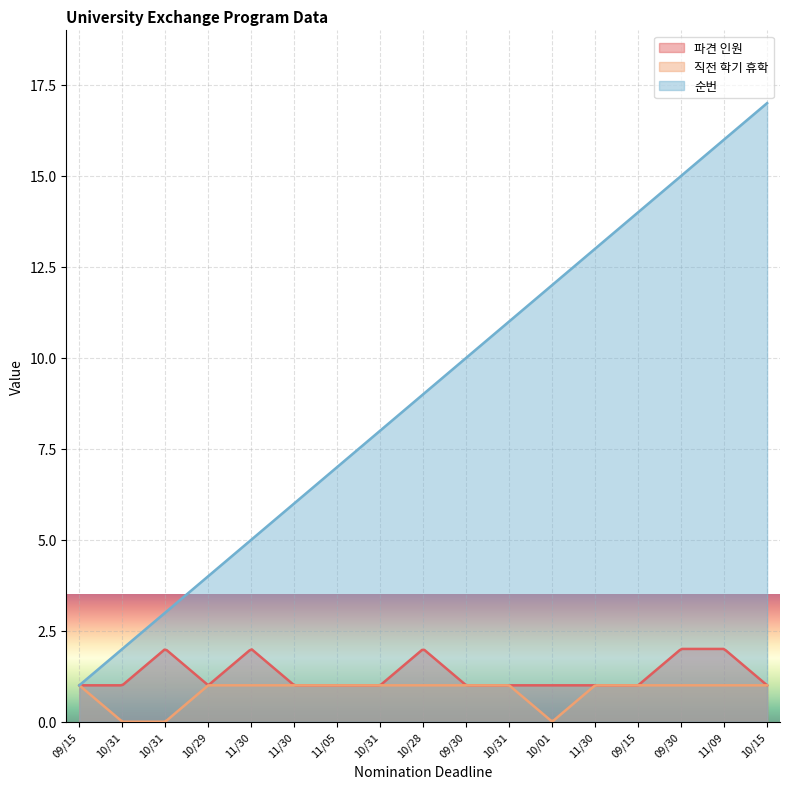

Between 11/30 and 09/15, which is larger?

11/30